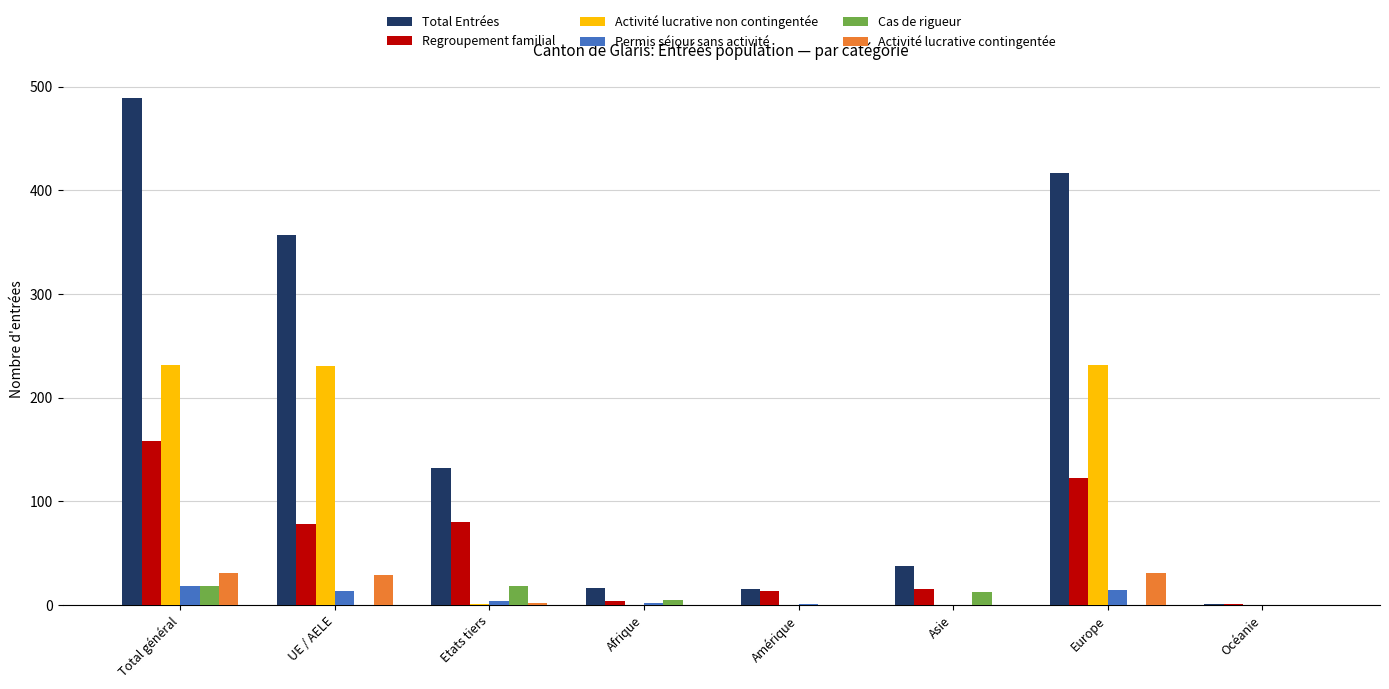

True or false: Regroupement familial has a value of 16 at Asie.

True